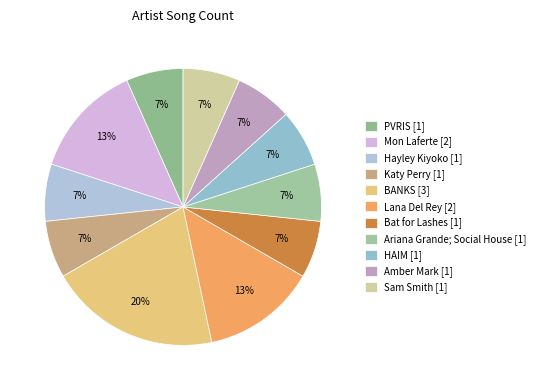

Does any single category account for the majority?

No